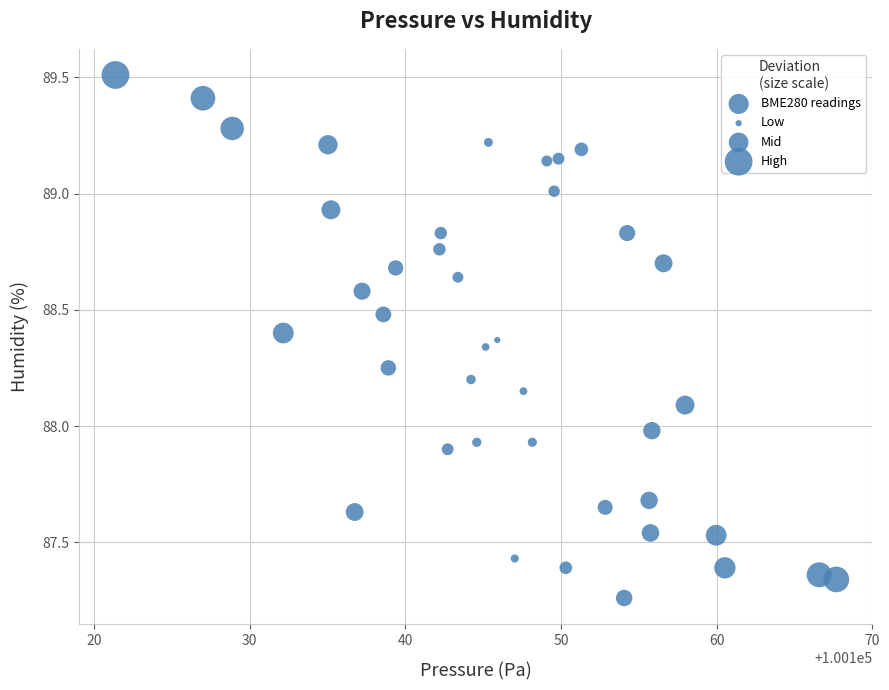

What is the range of X values (max minus min)?

46.3